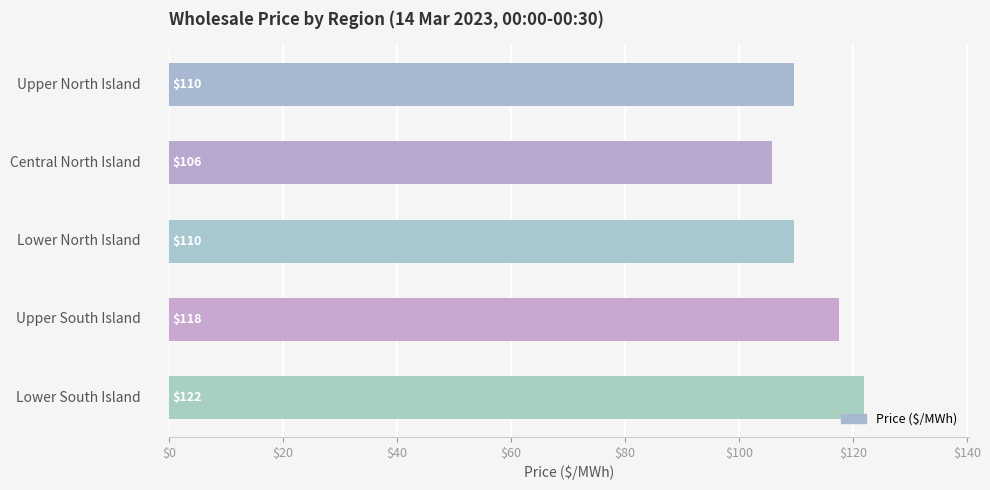

What is the minimum value shown in the chart?

105.9